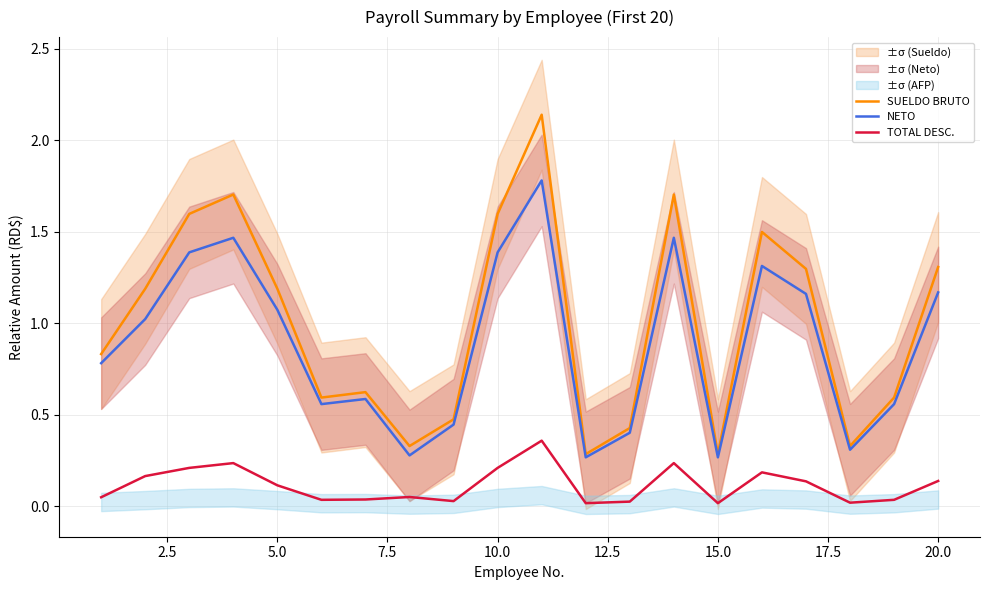

What are all the series names shown in the legend?

SUELDO BRUTO, NETO, TOTAL DESC.